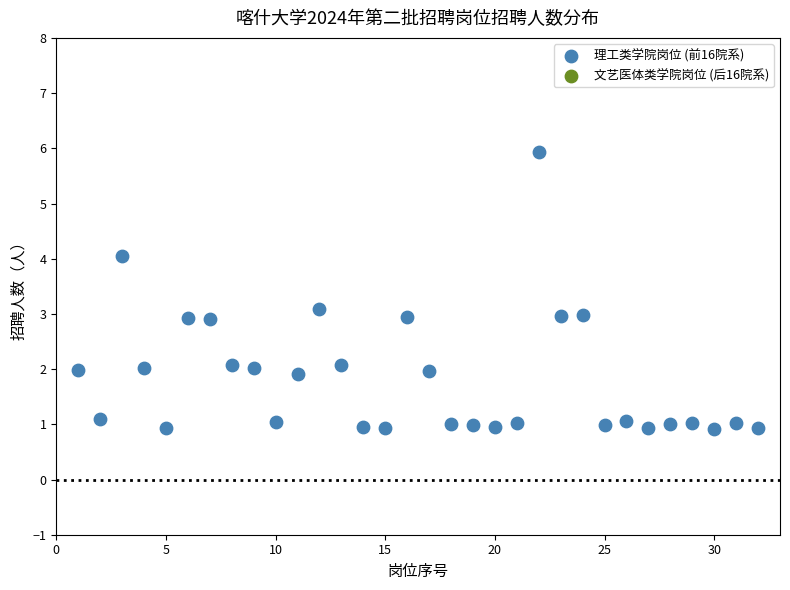

What is the range of Y values (max minus min)?

5.0